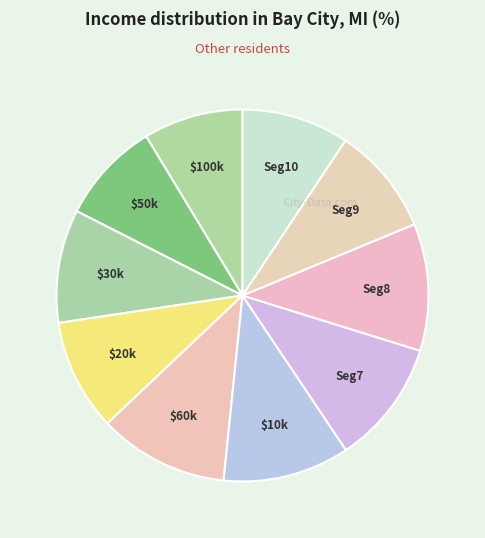

Is there a majority slice in this chart?

No